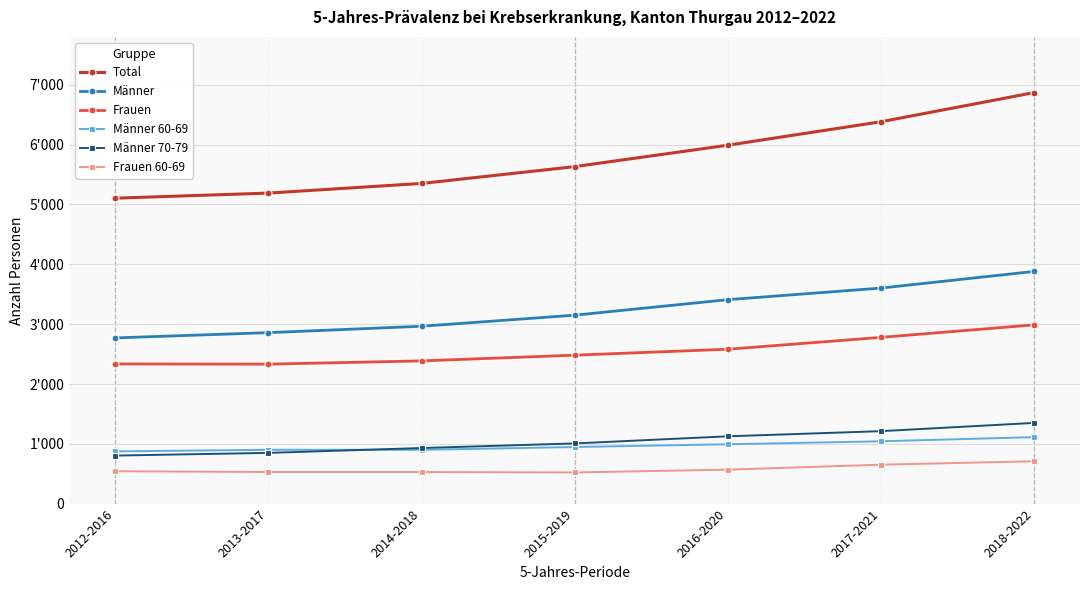

Is this an area chart (filled region under the line)?

No